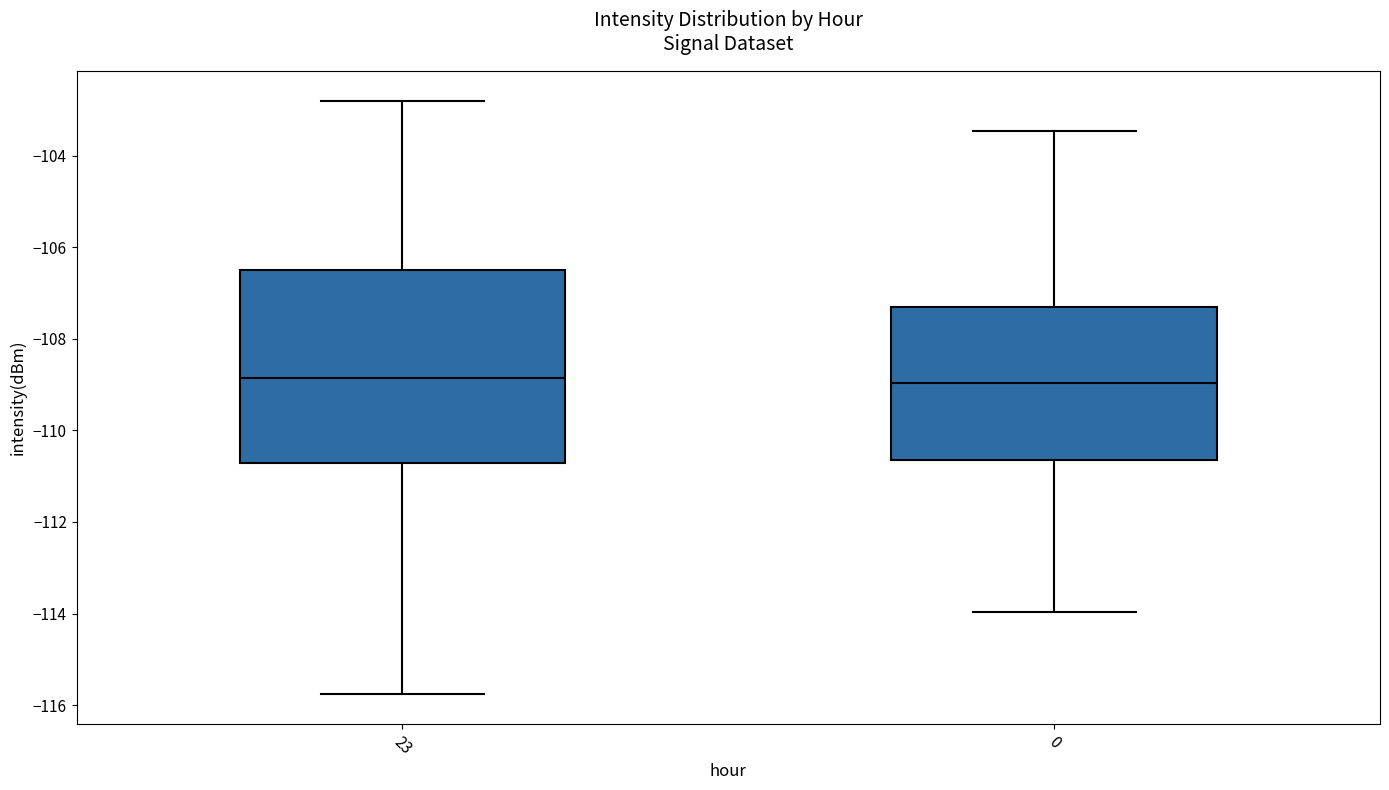

Which box is the tallest, from its lower edge to its upper edge?

23